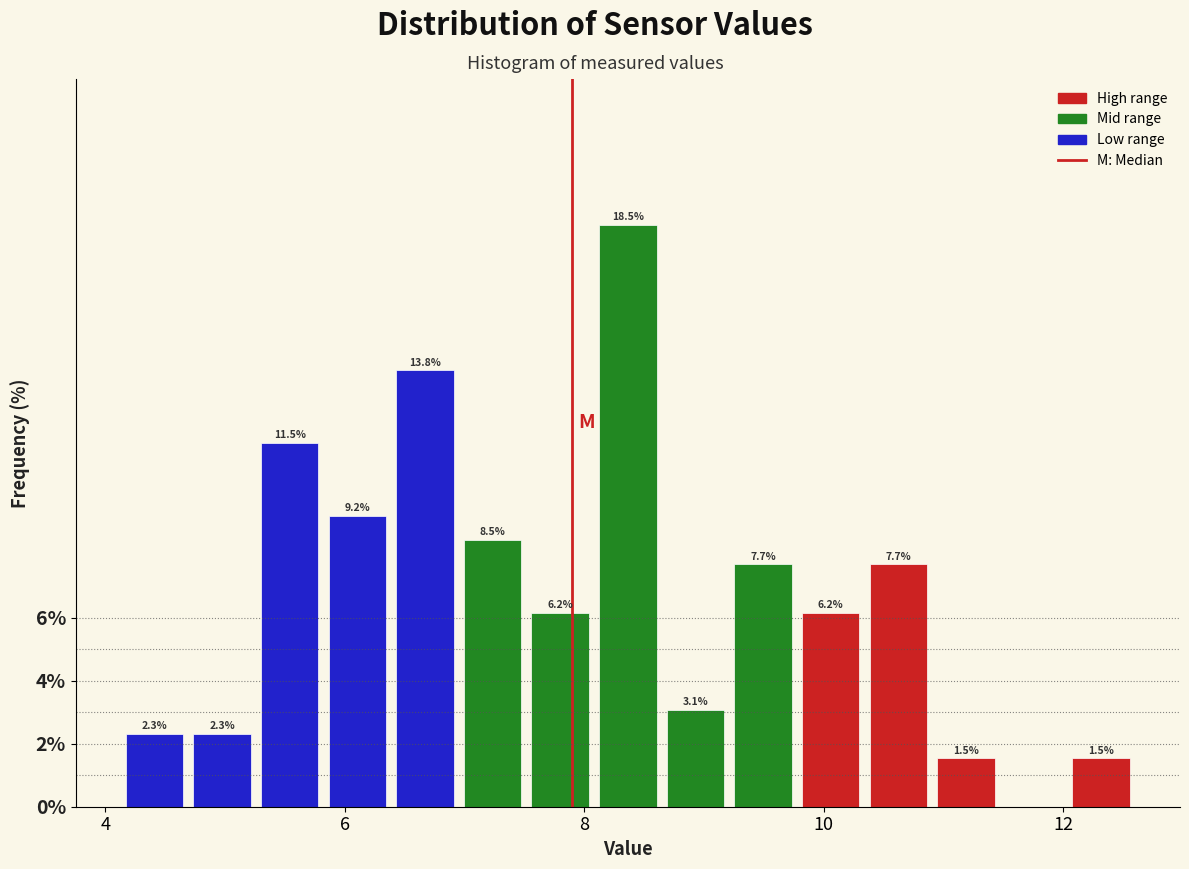

Around what value on the x-axis is the tallest bar? Give the approximate position of its centre, as read against the axis.

8.4